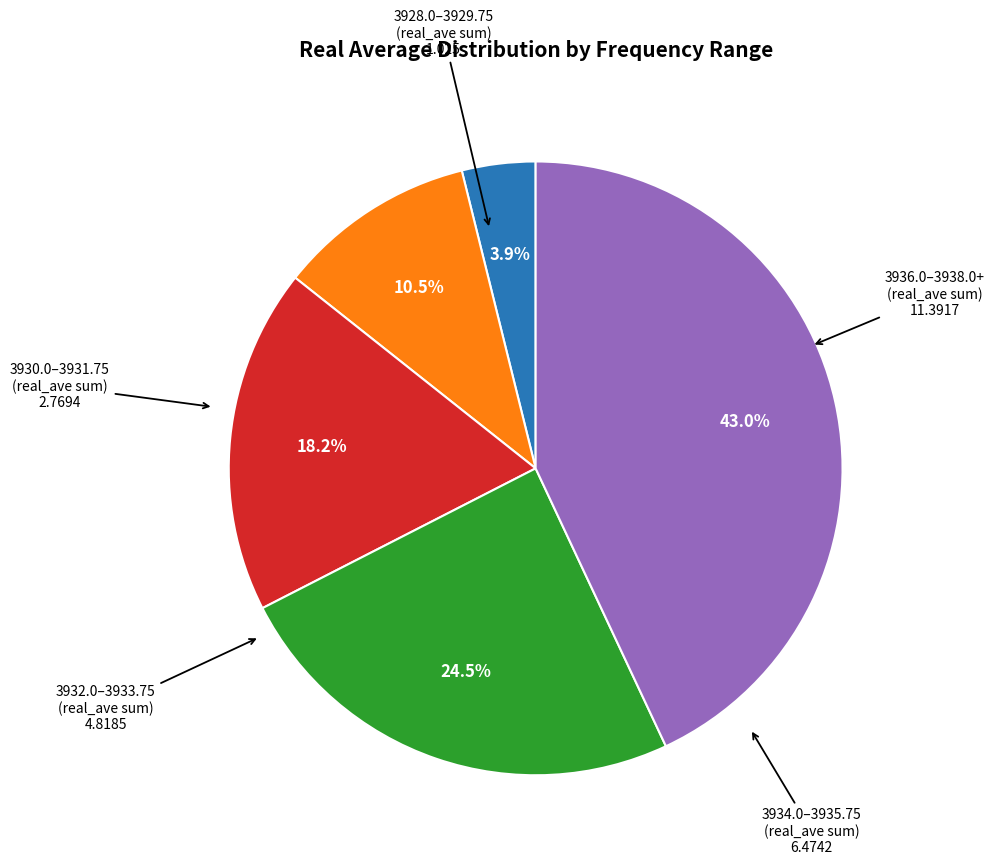

Is there any slice that represents more than half of the pie?

No